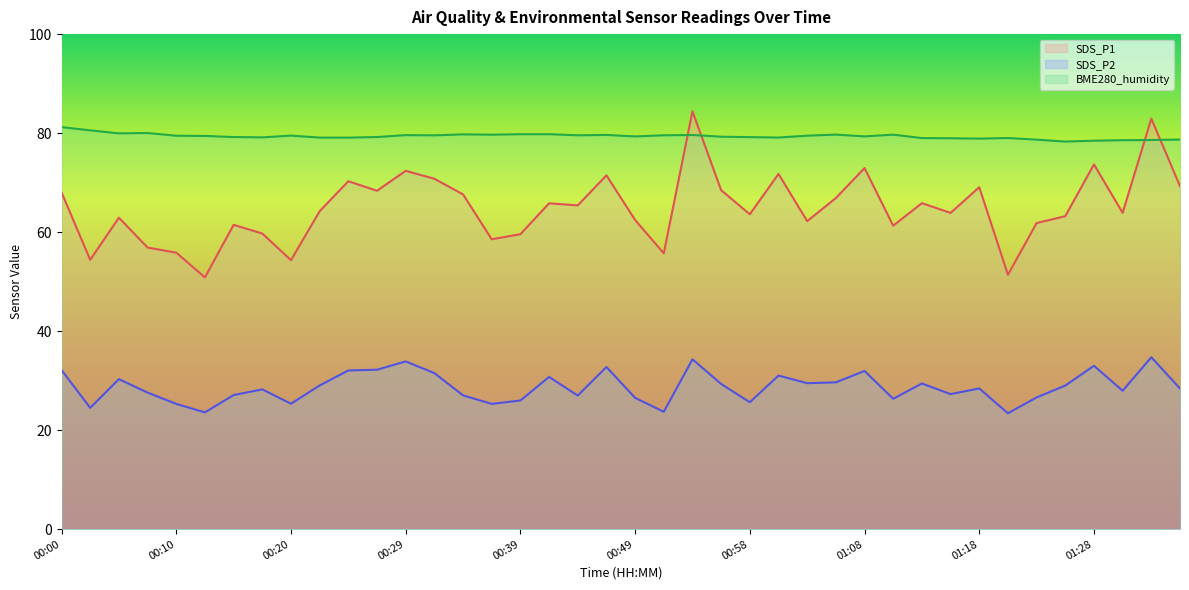

At how many categories does at least one series exceed 26?

40